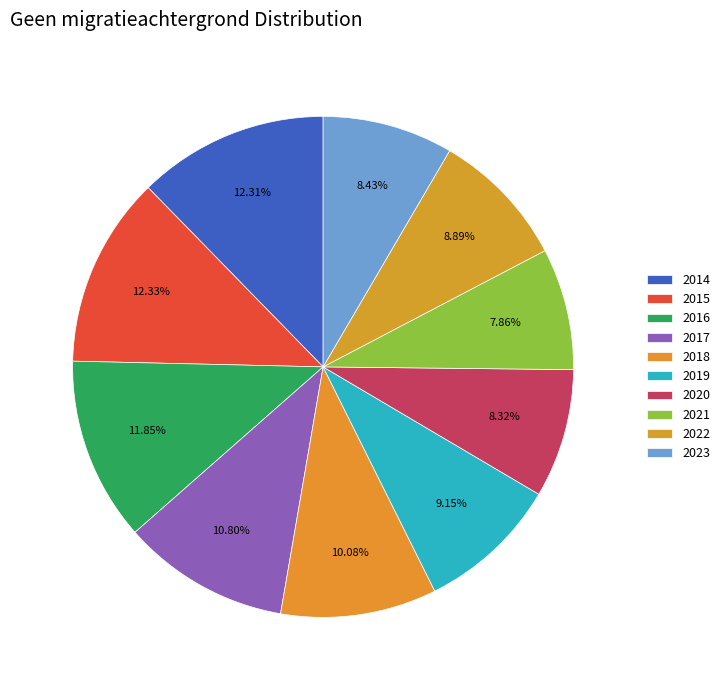

To the nearest percent, what is the difference between the 2020 and 2014 slice percentages?

4%